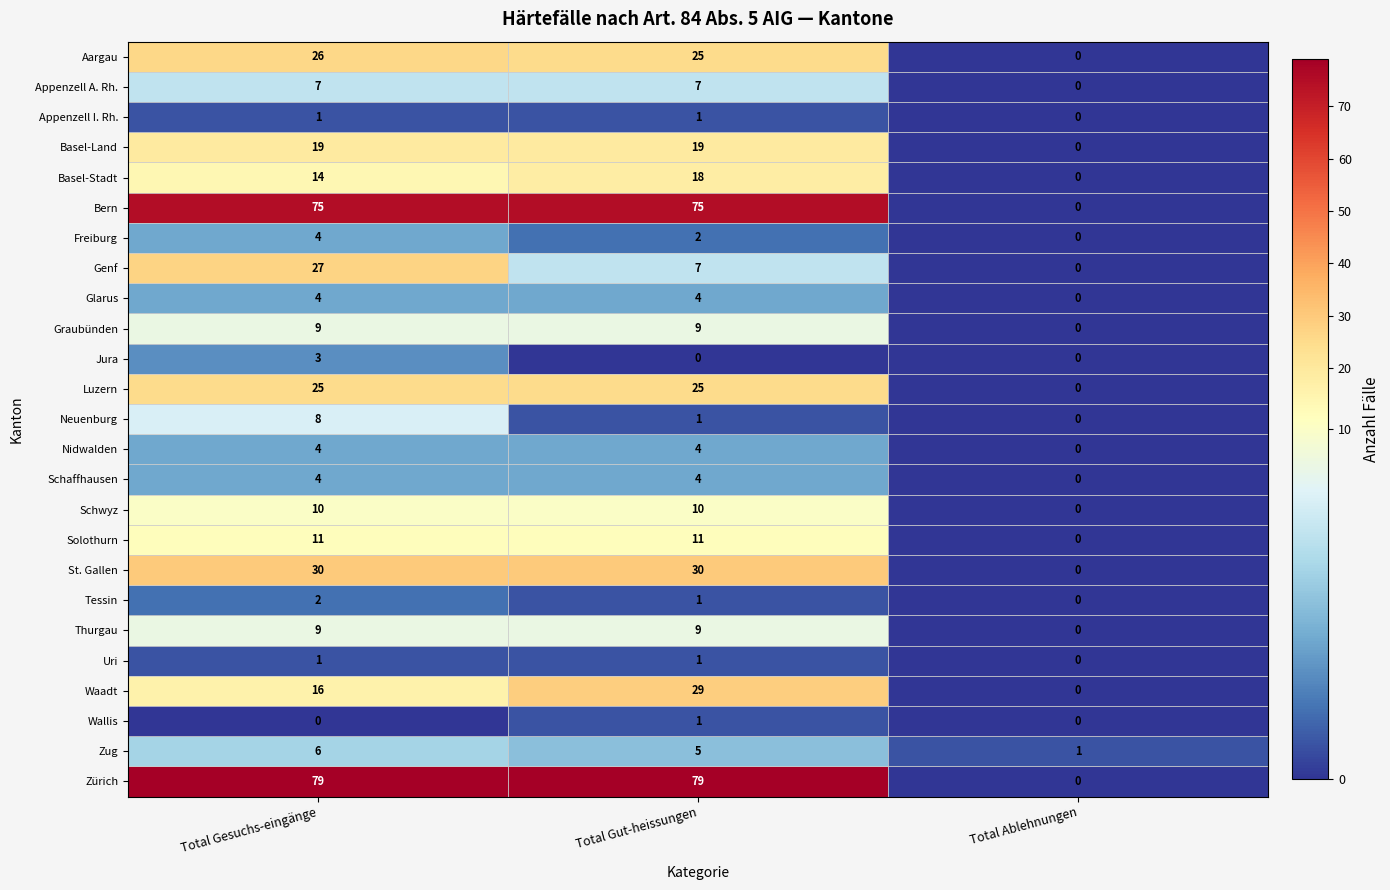

What is the approximate value of Basel-Stadt at Total Gut-heissungen, to the nearest 5?

20